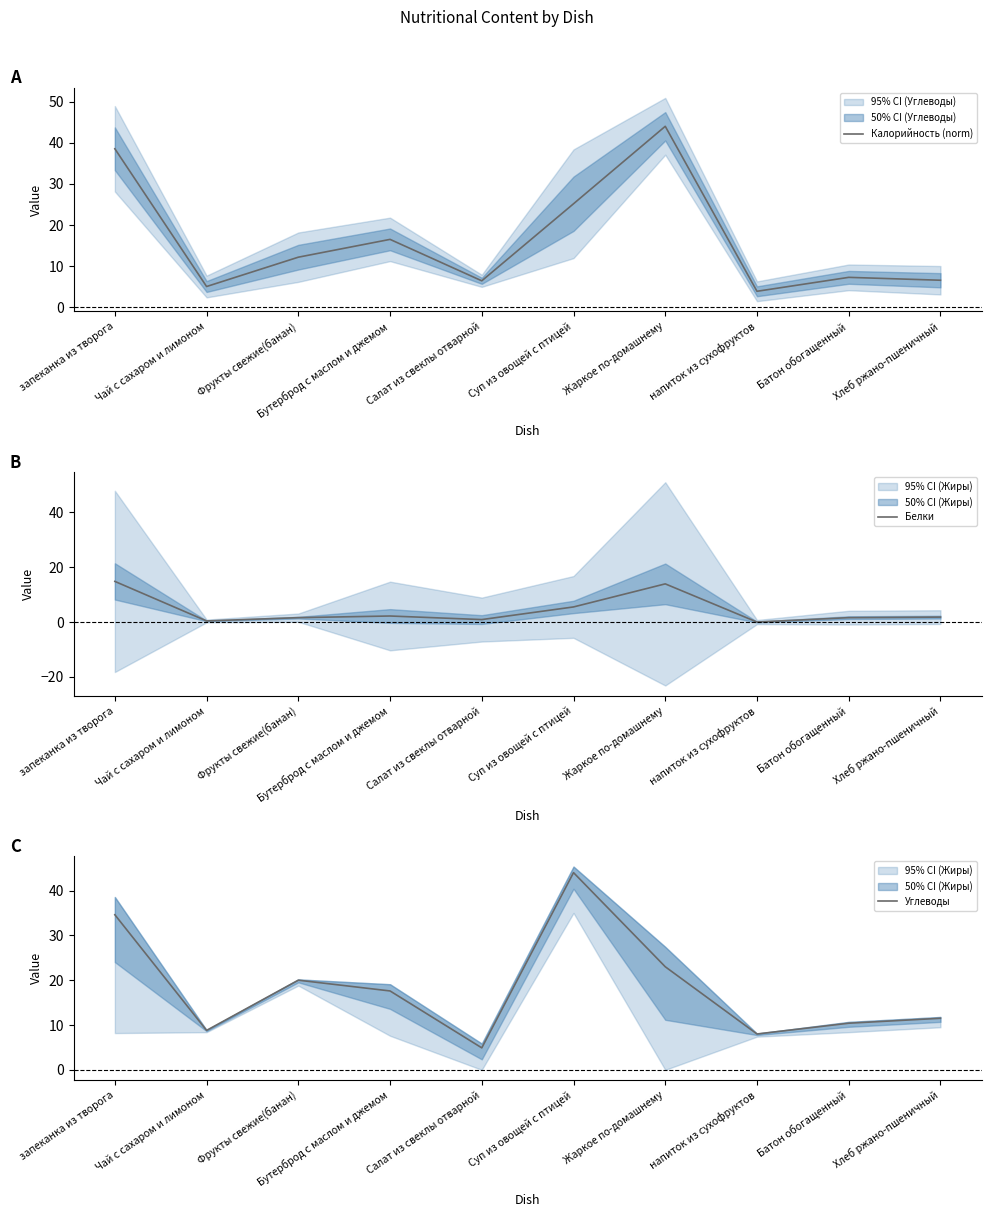

What is the total value across all series at Хлеб ржано-пшеничный?

19.9